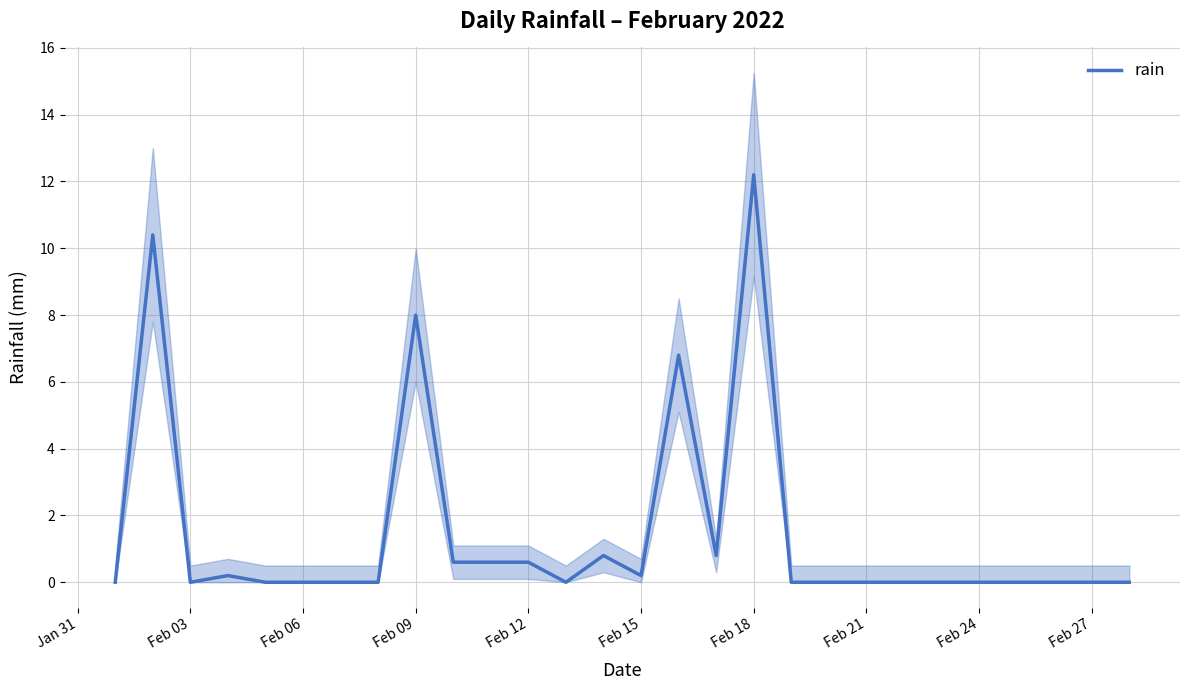

The rain series shows 0.2 at Feb 15. True or false?

True